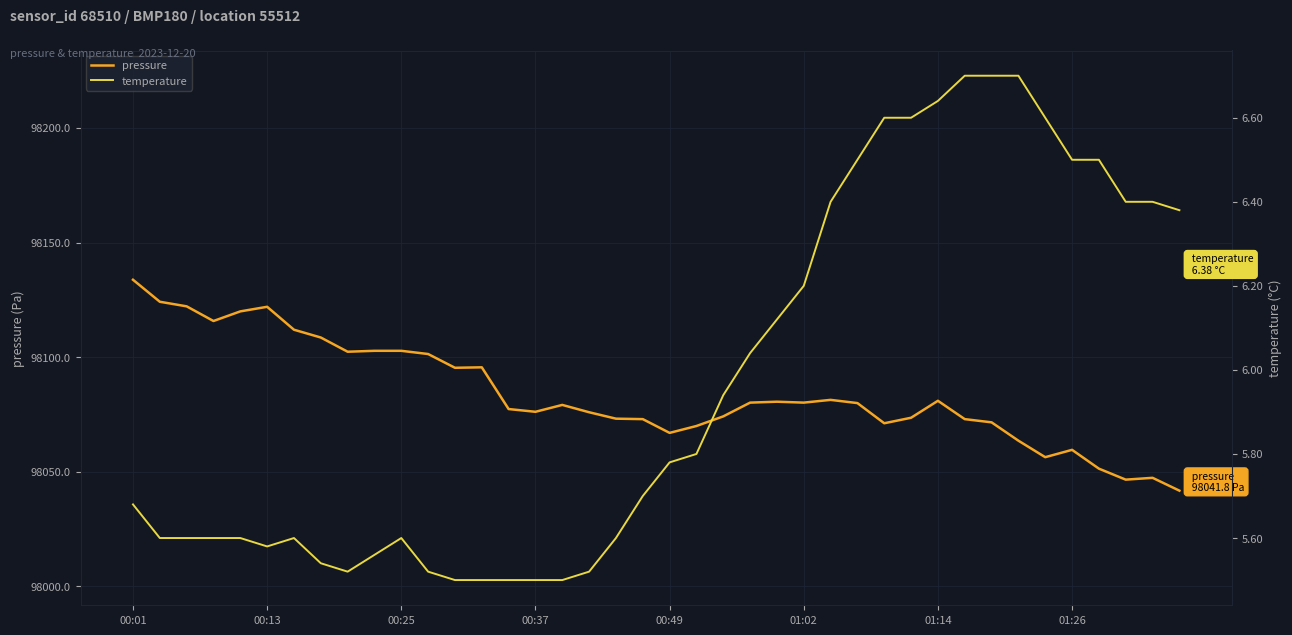

True or false: temperature and pressure intersect in this chart.

False